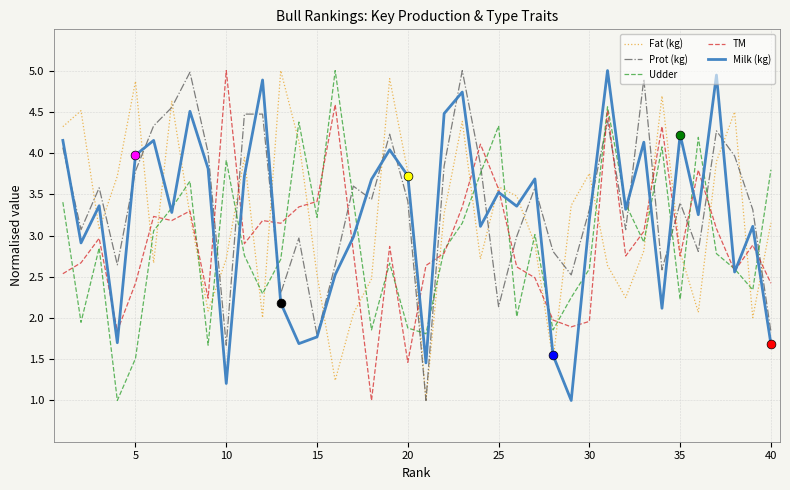

What are all the series names shown in the legend?

Fat (kg), Prot (kg), Udder, TM, Milk (kg)